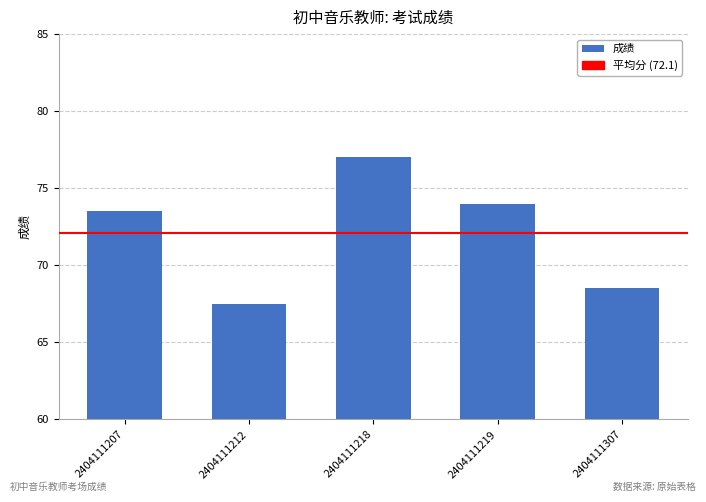

Reading left to right, transcribe all the data shown in this chart.

73.5	67.5	77.0	74.0	68.5